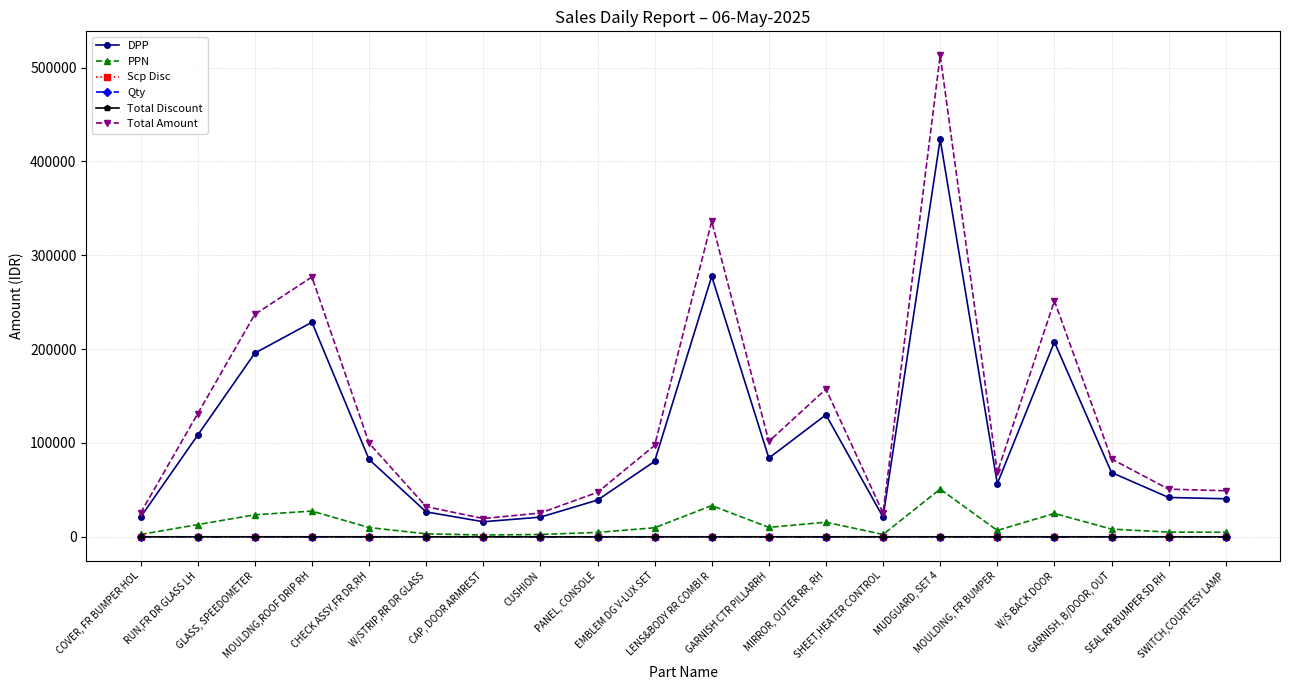

What is the value of the PPN point at the 5th from the left?

9899.9